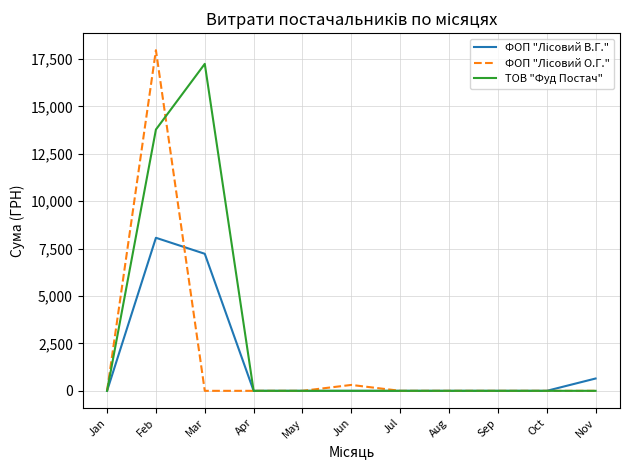

At how many categories does at least one series exceed 9056?

2